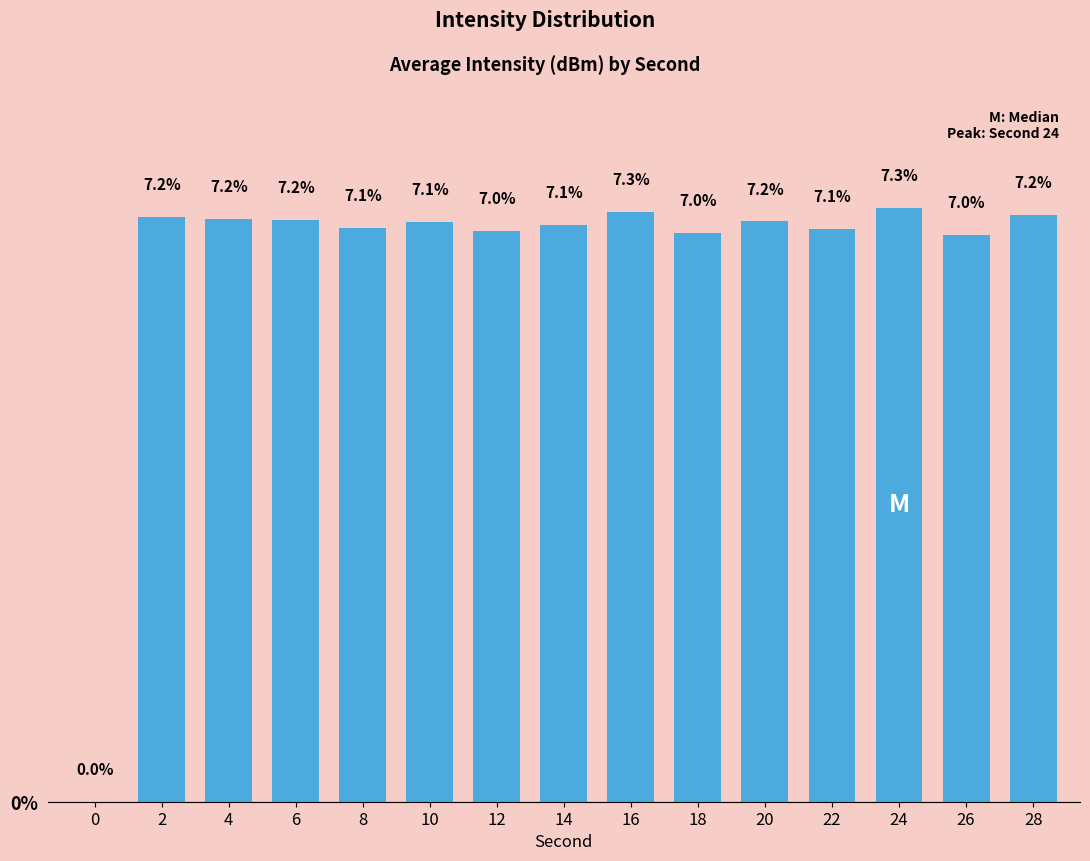

Reading left to right, list all the values displayed in this chart.

0.0	7.2	7.2	7.2	7.1	7.1	7.0	7.1	7.3	7.0	7.2	7.1	7.3	7.0	7.2